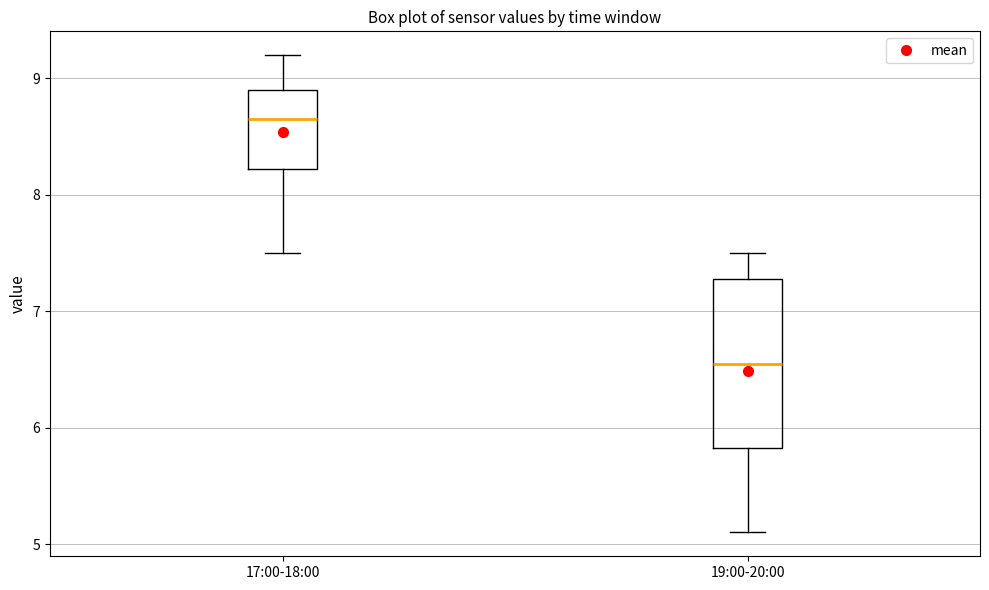

Where is the lower edge of the box for 19:00-20:00 on the y-axis? The values are not printed on the chart, so give them approximately, as read against the axis.

5.8